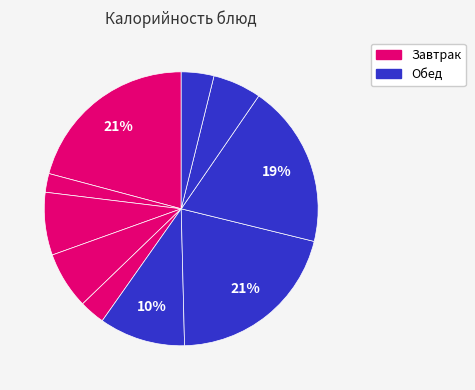

Is there any slice that represents more than half of the pie?

No